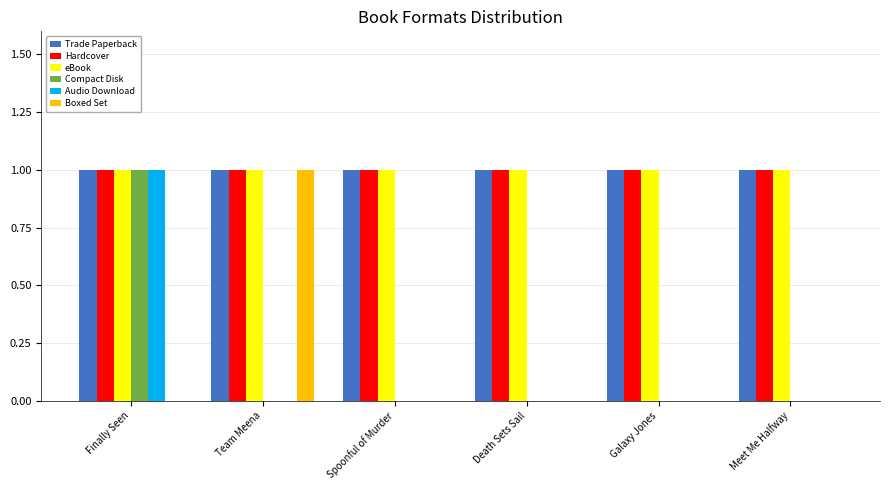

At which category is the sum across all series the highest?

Finally Seen